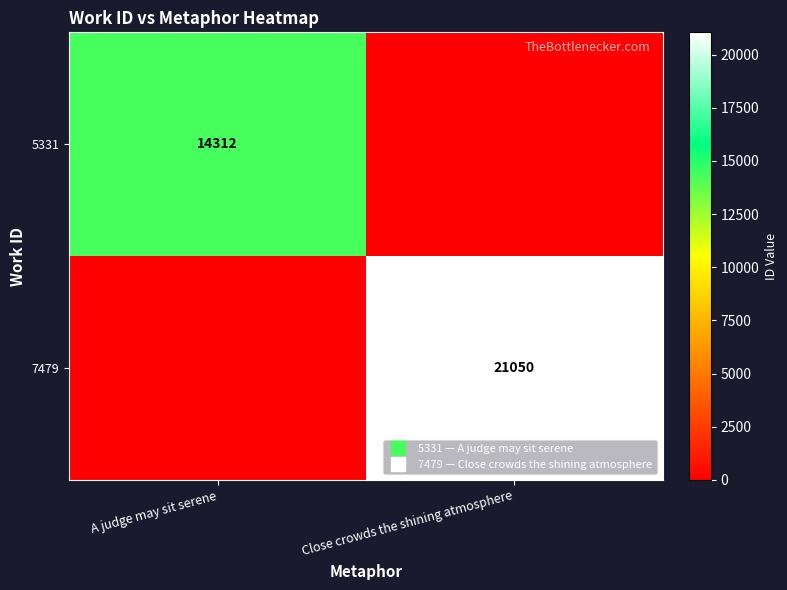

Rank the categories by 5331 value from lowest to highest.

Close crowds the shining atmosphere, A judge may sit serene